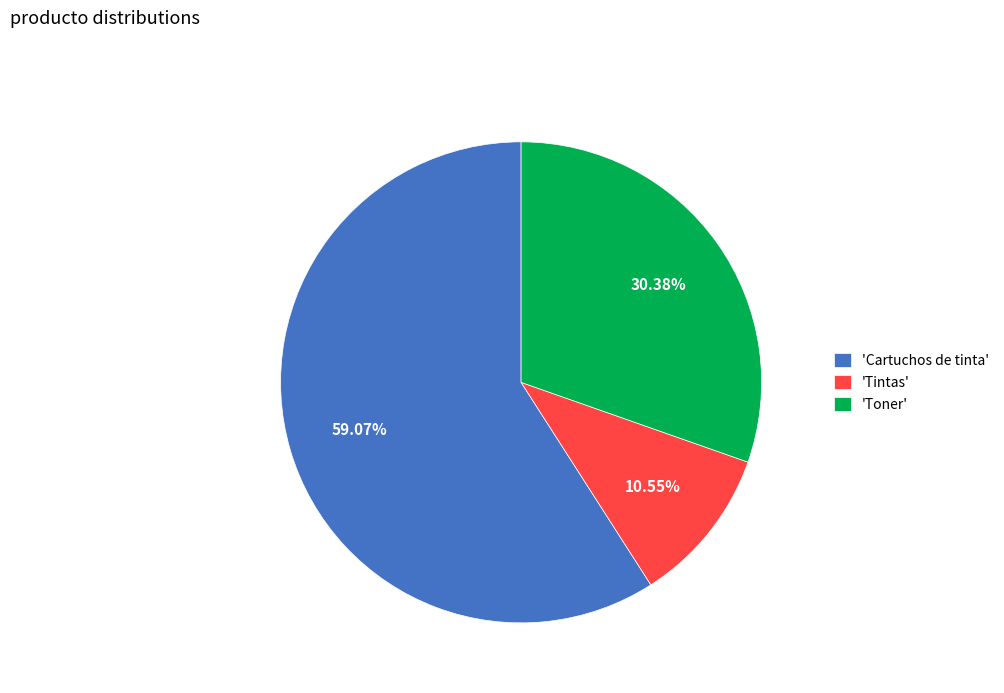

Do 'Toner' and 'Tintas' together represent more than half of the pie?

No